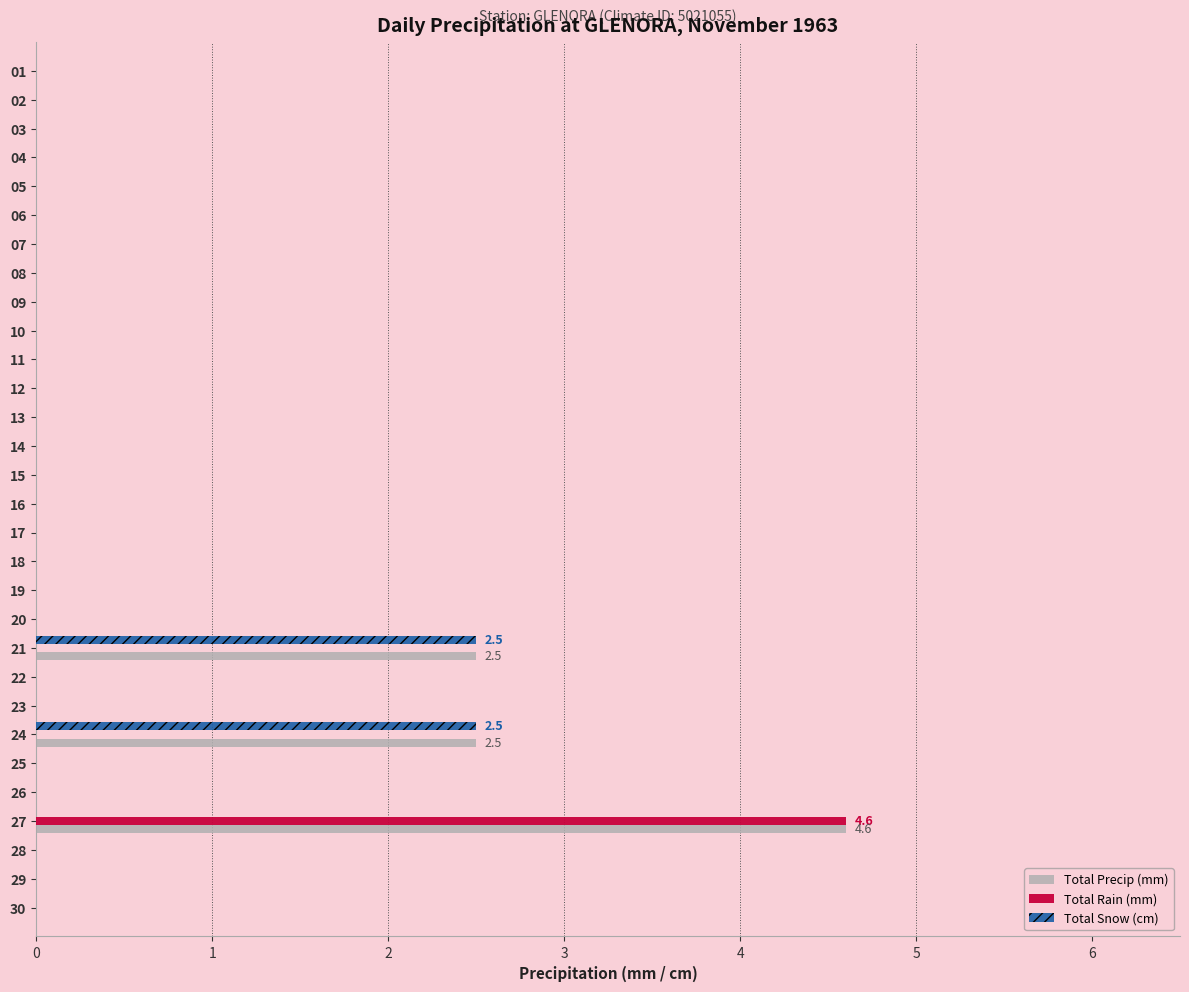

What is the sum of all Total Precip (mm) values?

9.6